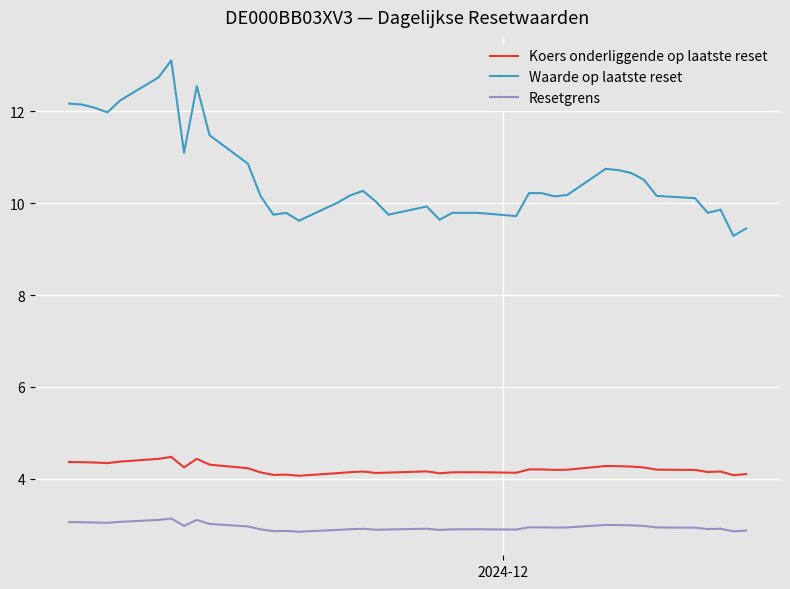

What is the difference between the maximum and minimum values in the Koers onderliggende op laatste reset series?

0.4